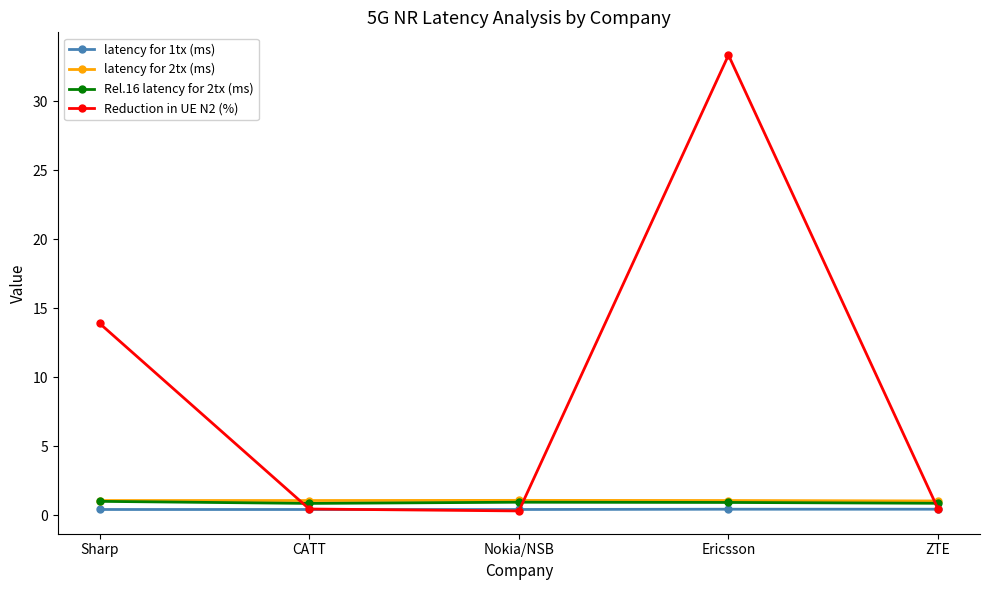

Read the latency for 2tx (ms) value at Sharp.

1.1